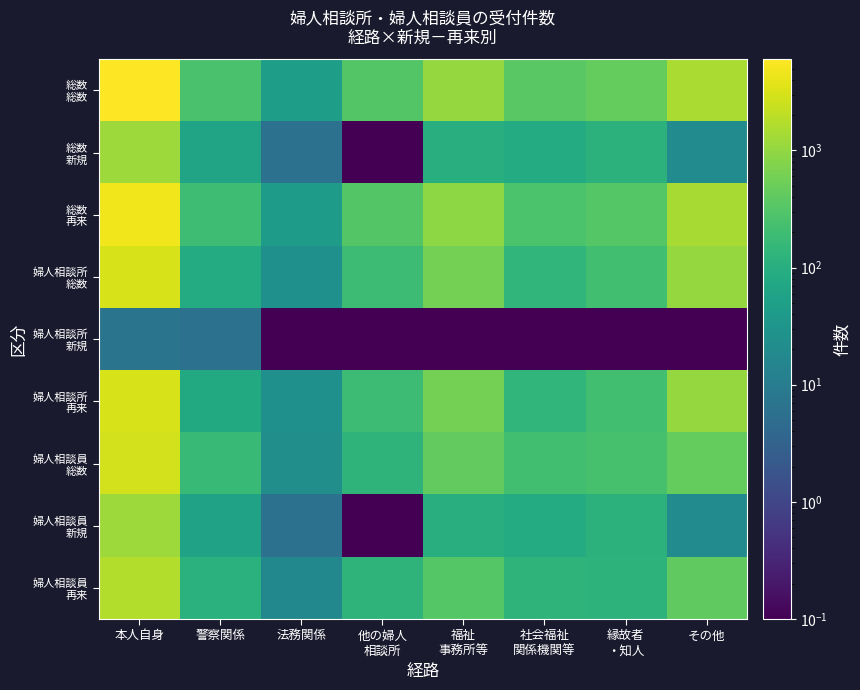

At which category is the sum across all series the highest?

本人自身